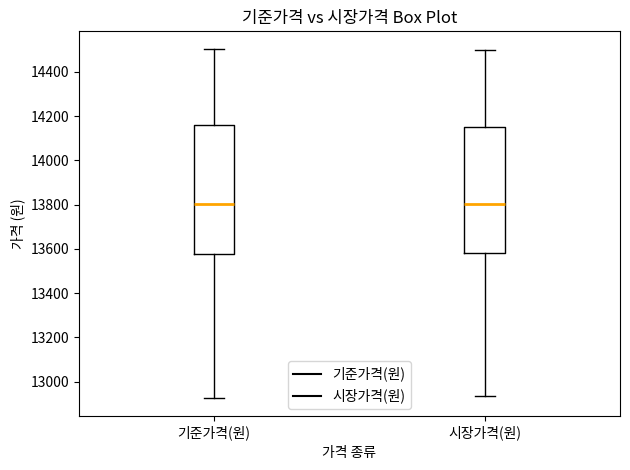

Reading left to right, transcribe this box plot: for each box, give where its median line is, the range the box spans, and where its two whiskers end, as read against the y-axis. The values are not printed on the chart, so give them approximately, as read against the axis.

기준가격(원): median 13800, box 13580 to 14160, whiskers 12920 to 14500
시장가격(원): median 13800, box 13580 to 14160, whiskers 12940 to 14500